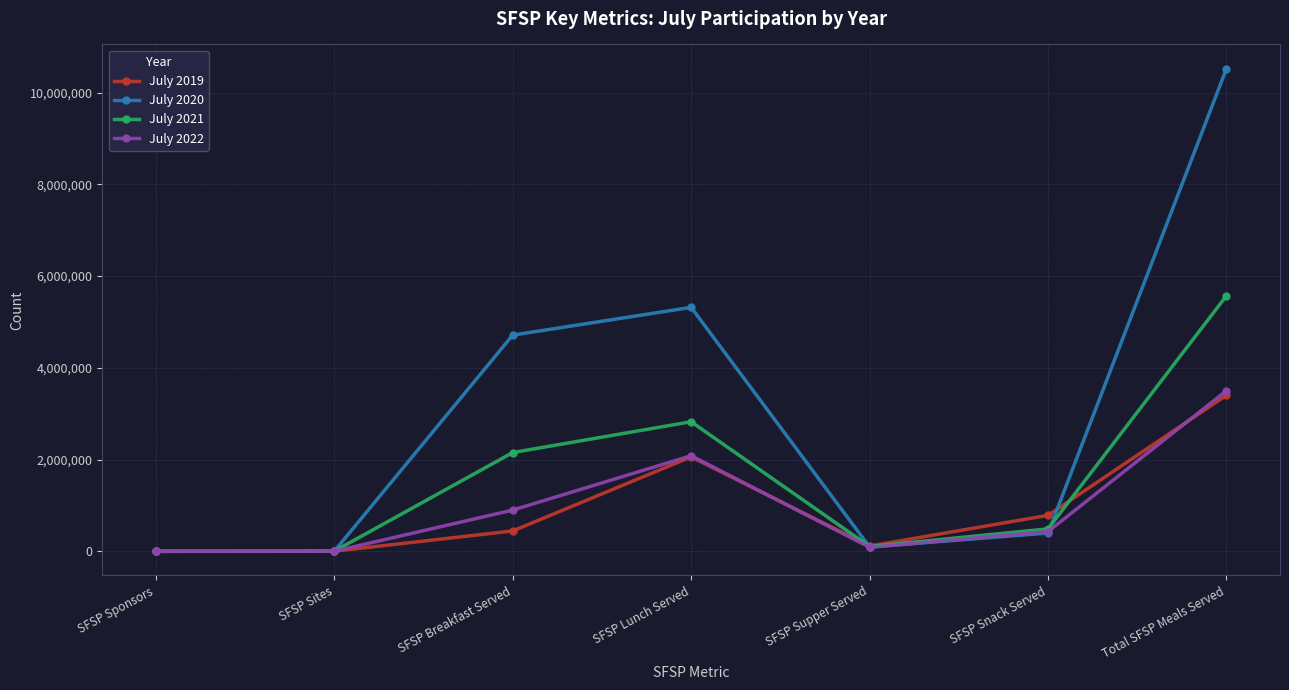

The value of July 2021 at SFSP Supper Served is 105054. True or false?

True